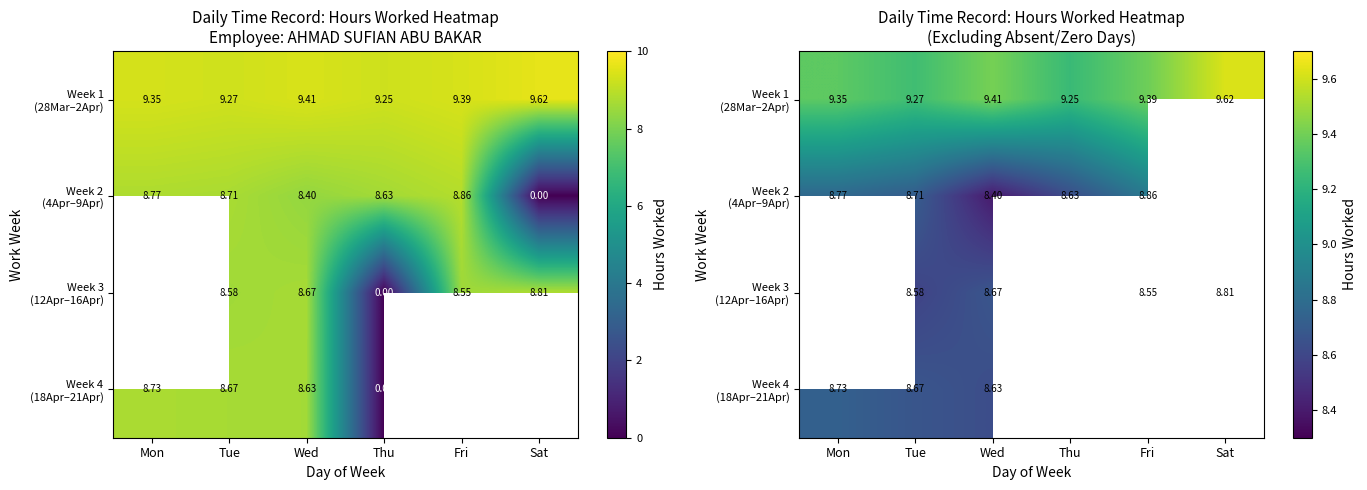

List the labels in order of Week 1 (28Mar–2Apr) value, smallest first.

Thu, Tue, Mon, Fri, Wed, Sat